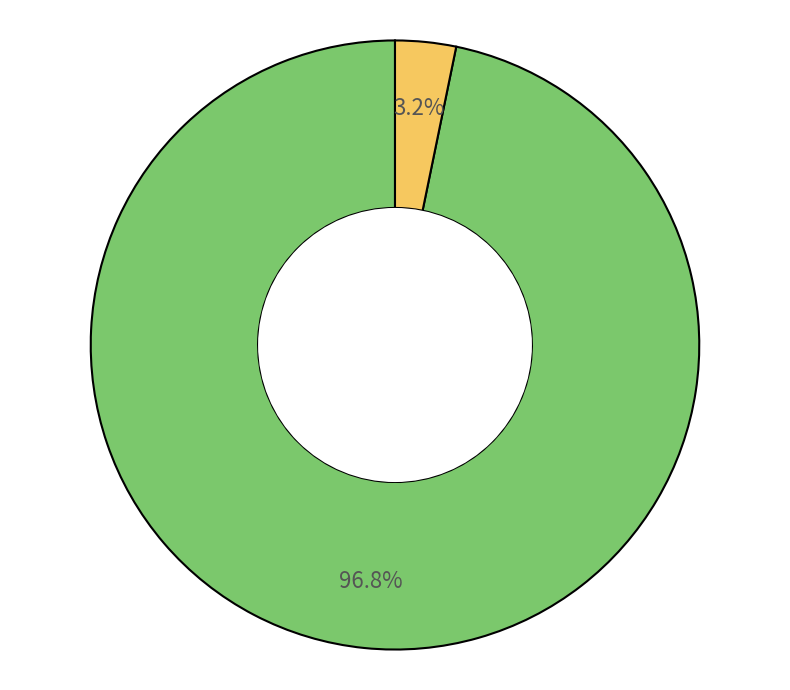

Count the number of slices in the pie.

2